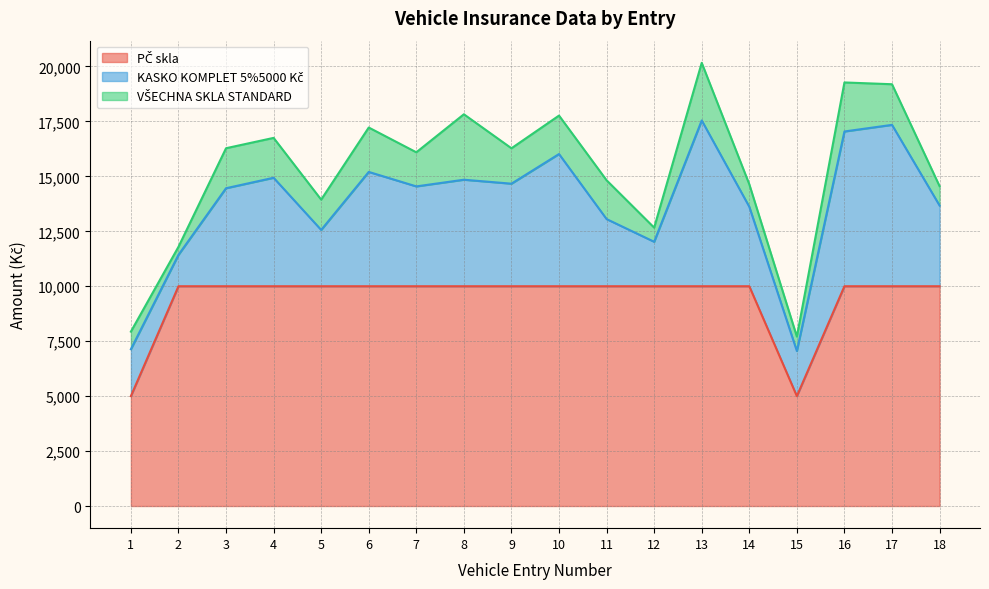

The VŠECHNA SKLA STANDARD series shows 1815 at 4. True or false?

True